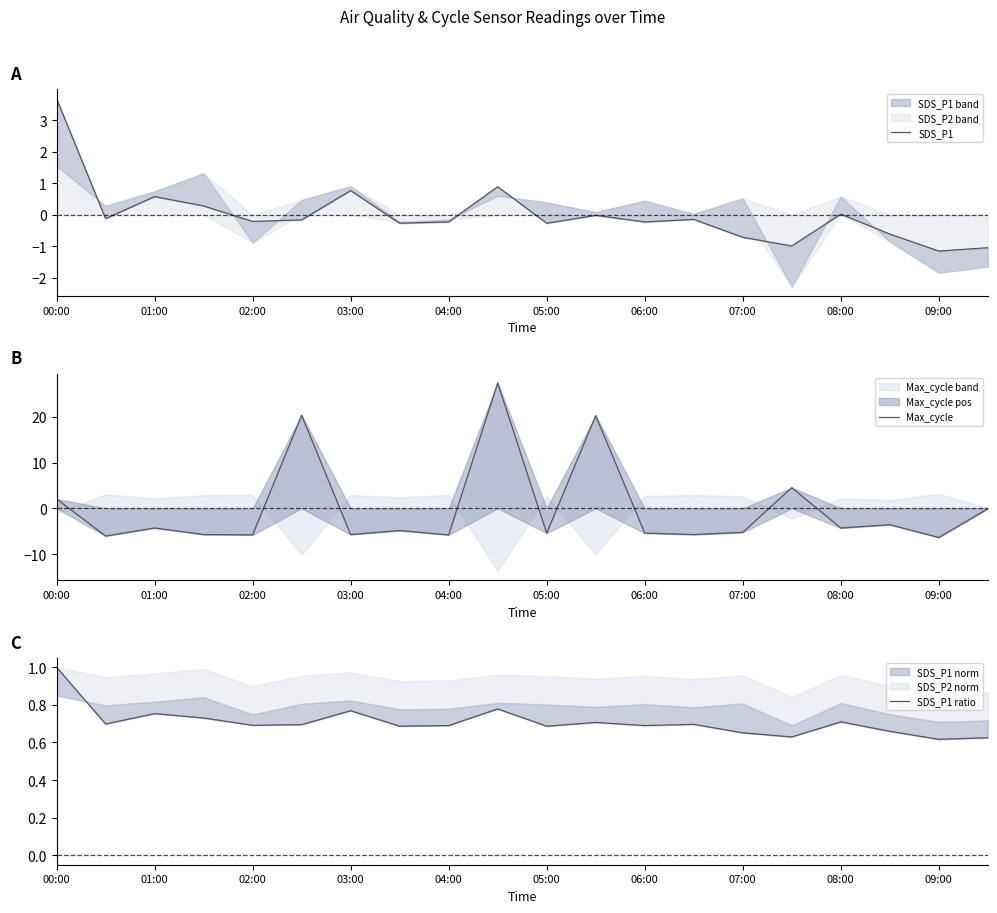

The value of SDS_P1 ratio at 11 is 0.7. True or false?

True